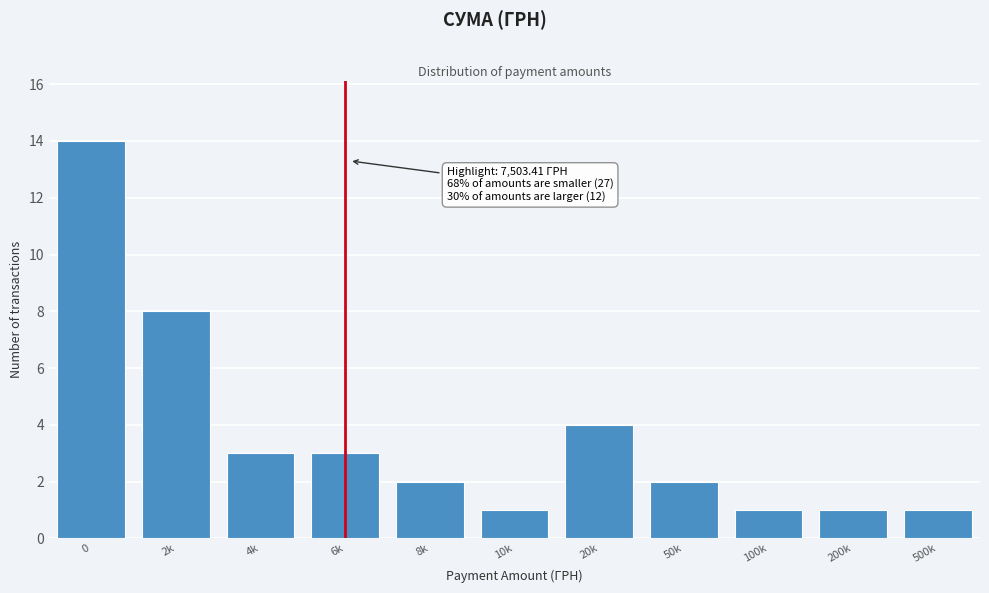

Reading left to right, list all the values displayed in this chart.

14	8	3	3	2	1	4	2	1	1	1